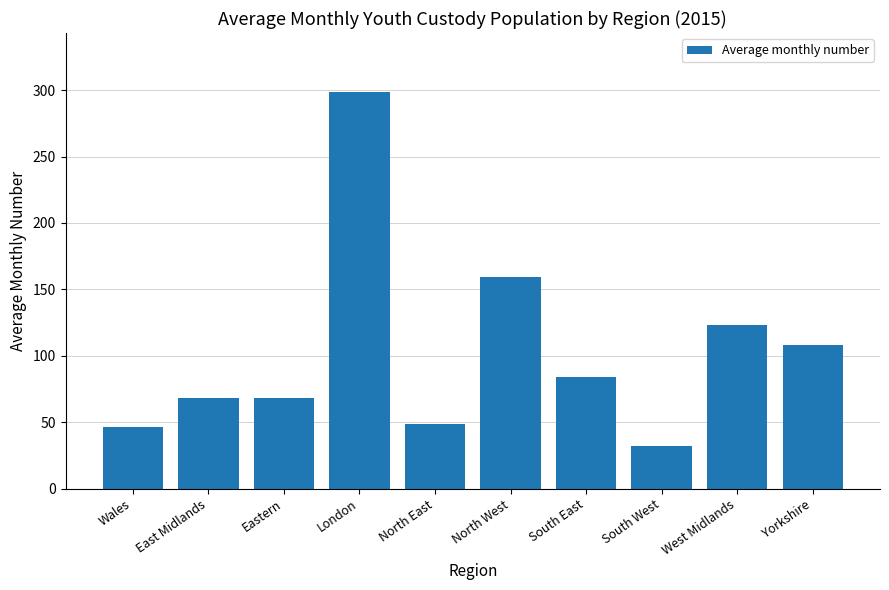

At which category does the chart reach its peak across all series?

London